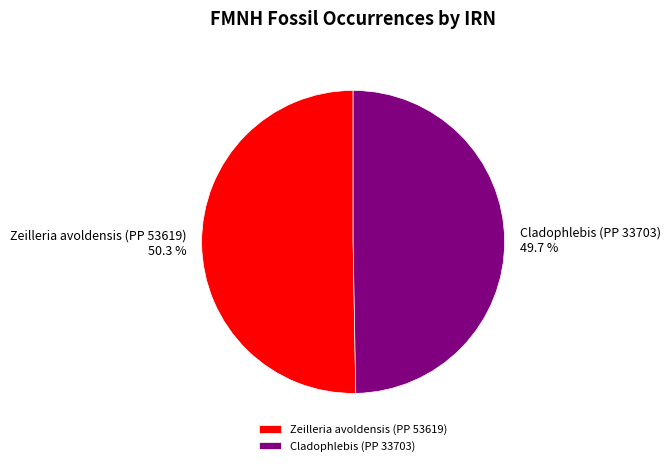

Which category accounts for the majority?

Zeilleria avoldensis (PP 53619)